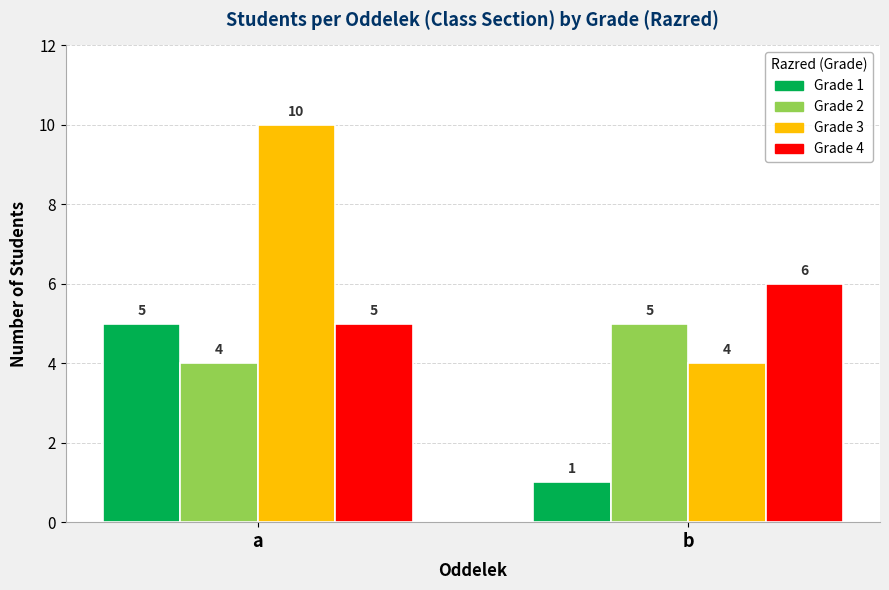

What is the average value of the Grade 1 series?

3